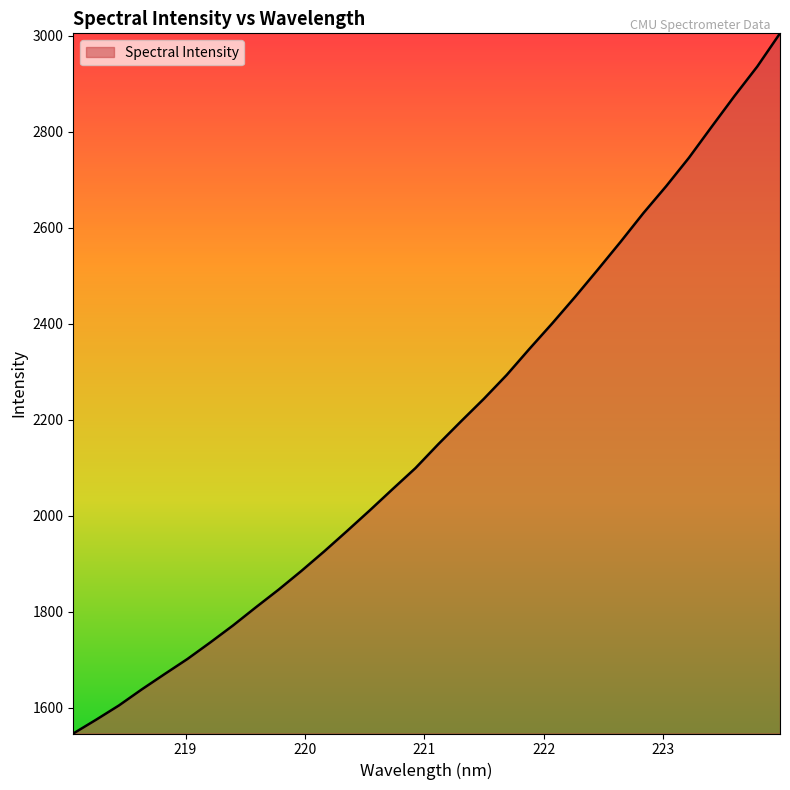

Count the number of values greater than 2149.

16